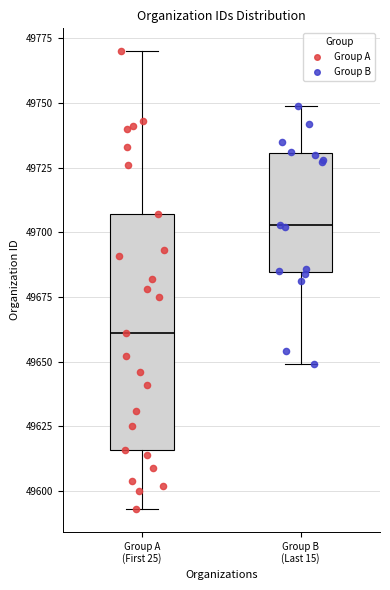

Reading left to right, read every box against the y-axis: the position of its median line, the range the box covers, and the ends of its whiskers. The values are not printed on the chart, so give them approximately, as read against the axis.

Group A (First 25): median 49660, box 49615 to 49705, whiskers 49595 to 49770
Group B (Last 15): median 49705, box 49685 to 49730, whiskers 49650 to 49750